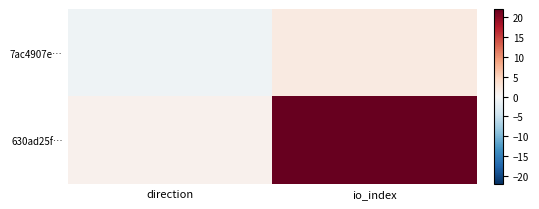

Reading left to right, transcribe all the data shown in this chart.

7ac4907e…: direction=-1	io_index=2
630ad25f…: direction=1	io_index=22